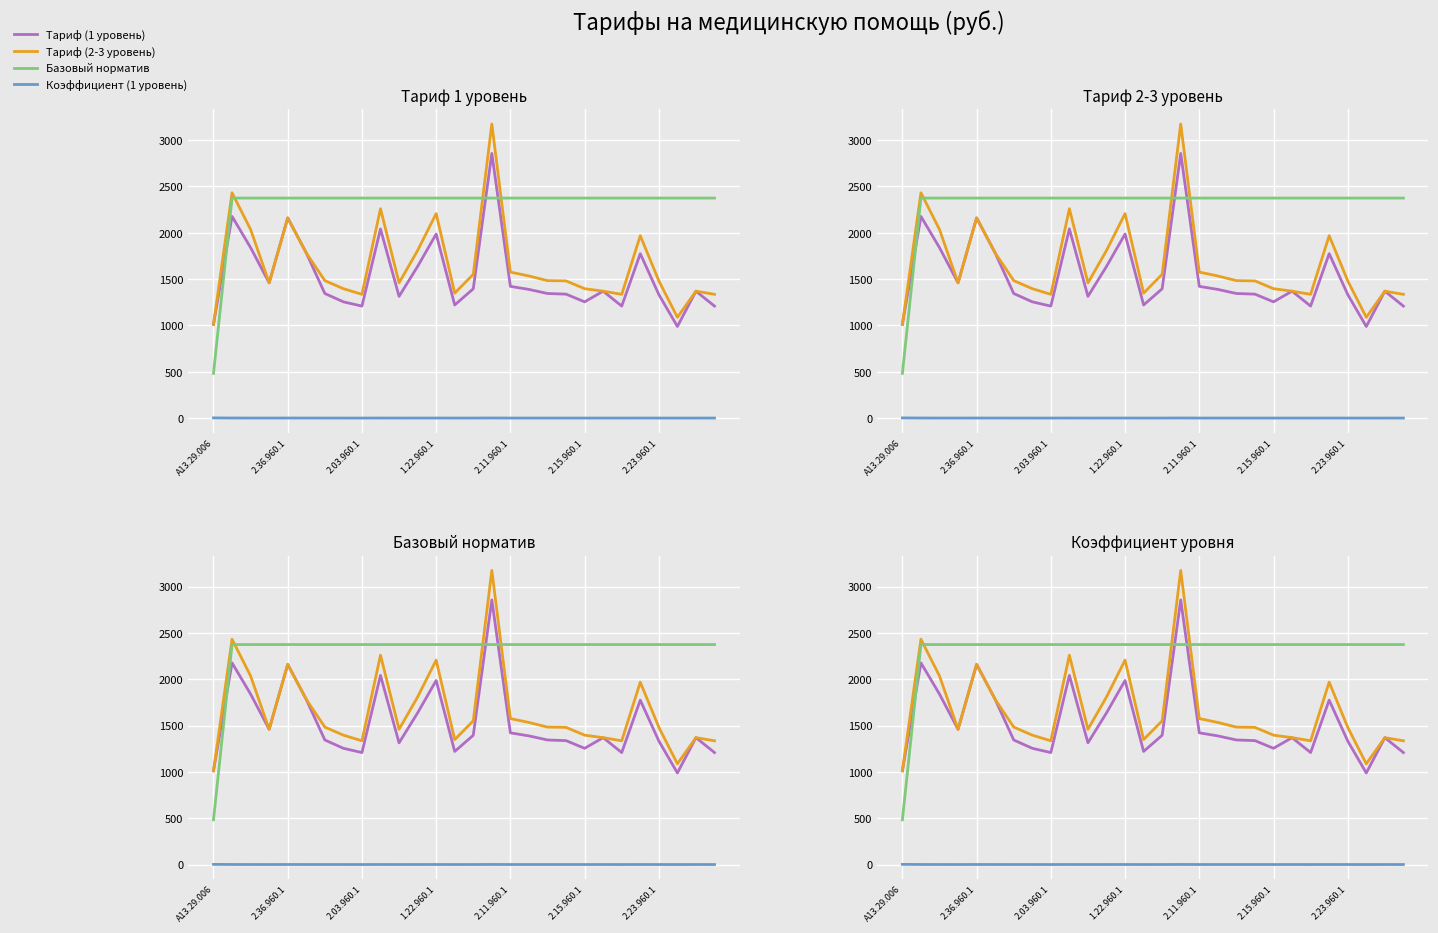

True or false: Тариф (2-3 уровень) has more than 1 interior local peaks.

True